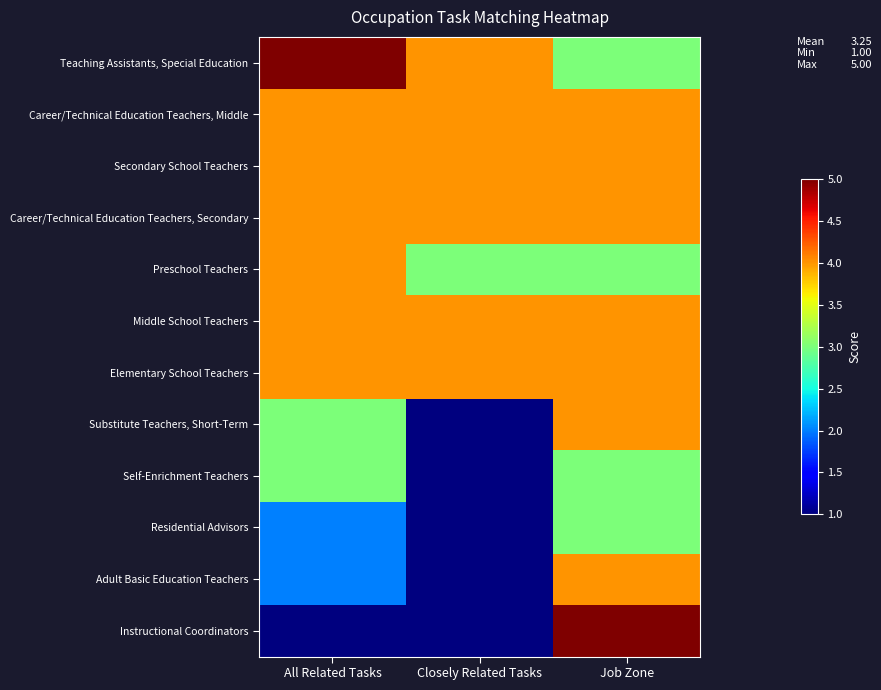

Reading right to left, what are all the values shown in this chart?

Teaching Assistants, Special Education: Job Zone=3	Closely Related Tasks=4	All Related Tasks=5
Career/Technical Education Teachers, Middle: Job Zone=4	Closely Related Tasks=4	All Related Tasks=4
Secondary School Teachers: Job Zone=4	Closely Related Tasks=4	All Related Tasks=4
Career/Technical Education Teachers, Secondary: Job Zone=4	Closely Related Tasks=4	All Related Tasks=4
Preschool Teachers: Job Zone=3	Closely Related Tasks=3	All Related Tasks=4
Middle School Teachers: Job Zone=4	Closely Related Tasks=4	All Related Tasks=4
Elementary School Teachers: Job Zone=4	Closely Related Tasks=4	All Related Tasks=4
Substitute Teachers, Short-Term: Job Zone=4	Closely Related Tasks=1	All Related Tasks=3
Self-Enrichment Teachers: Job Zone=3	Closely Related Tasks=1	All Related Tasks=3
Residential Advisors: Job Zone=3	Closely Related Tasks=1	All Related Tasks=2
Adult Basic Education Teachers: Job Zone=4	Closely Related Tasks=1	All Related Tasks=2
Instructional Coordinators: Job Zone=5	Closely Related Tasks=1	All Related Tasks=1